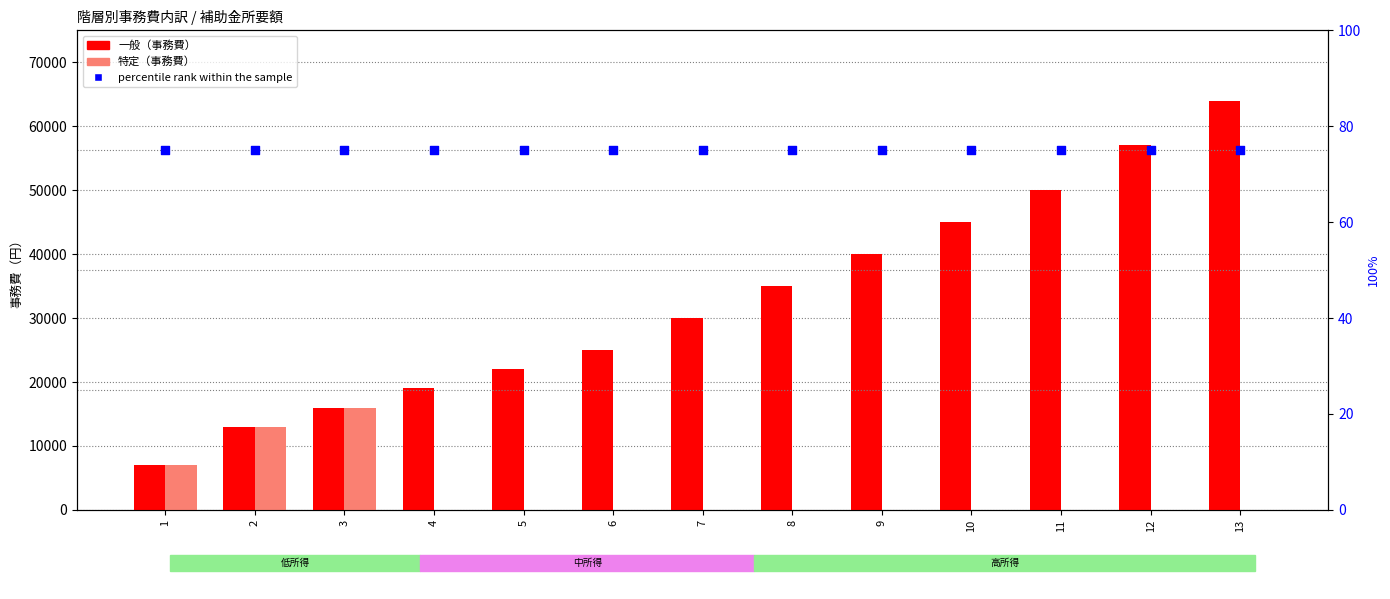

Is the value of percentile rank within the sample at 12 greater than the value of 一般（事務費） at 6?

No